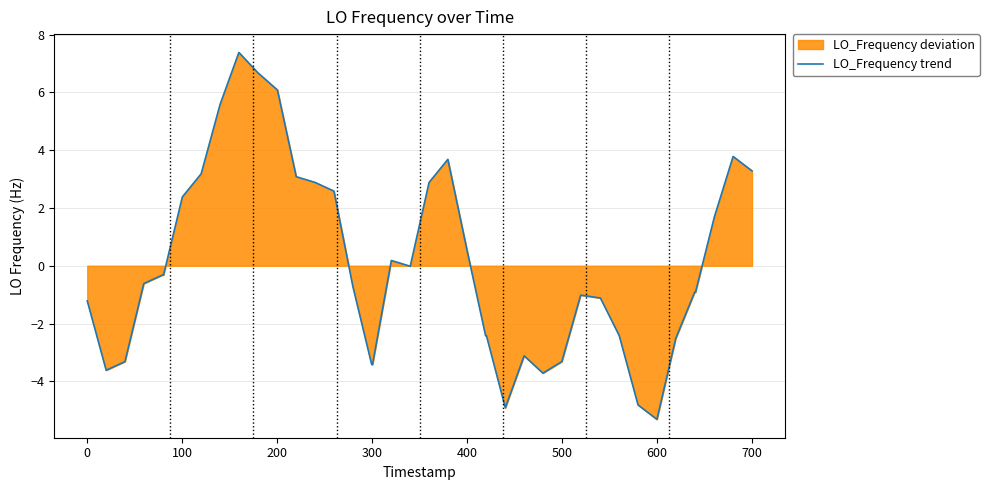

How many positive values are there?

16